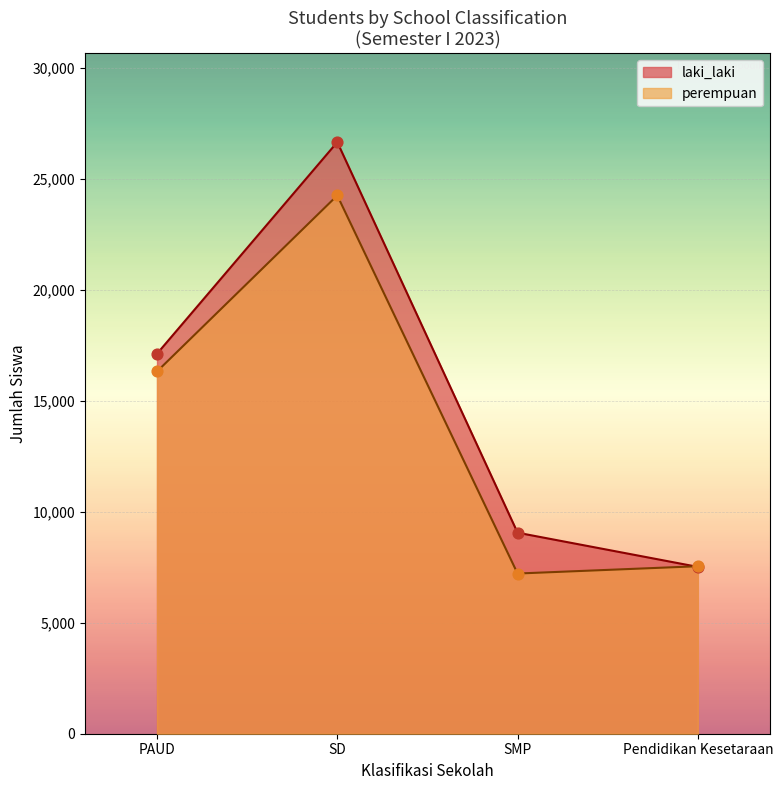

Is the value of perempuan at SD greater than the value of laki_laki at SD?

No